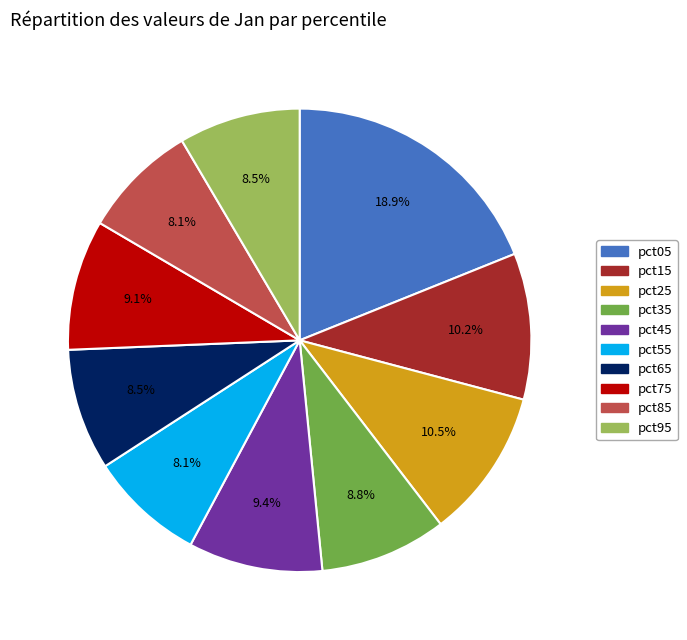

Is it true that pct25 is 2% of the pie?

False